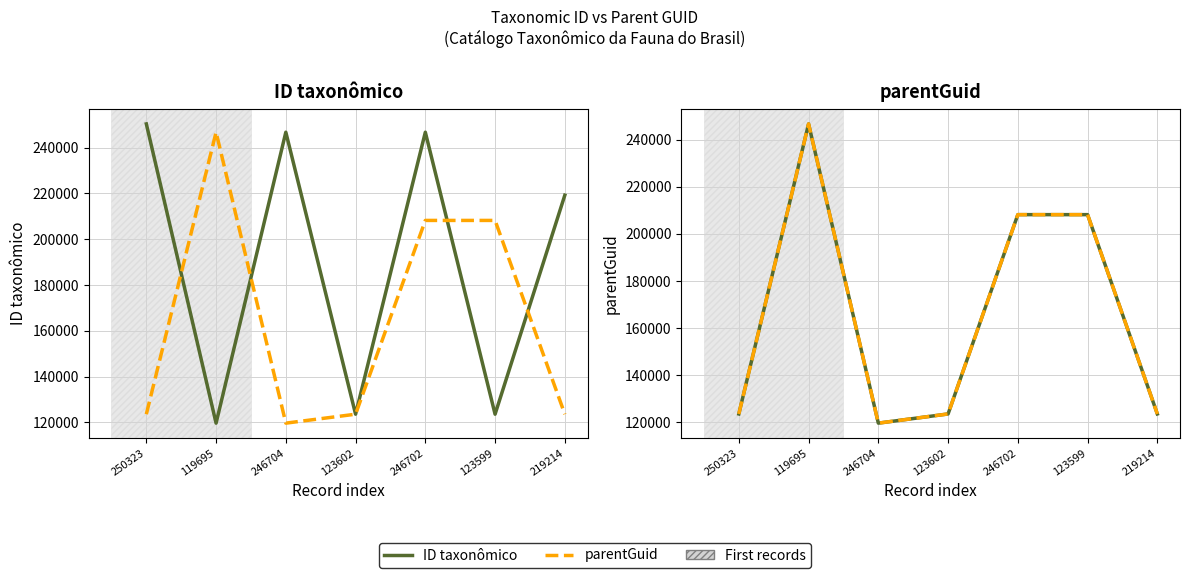

The value of parentGuid (dashed) at 123602 is 123599. True or false?

True